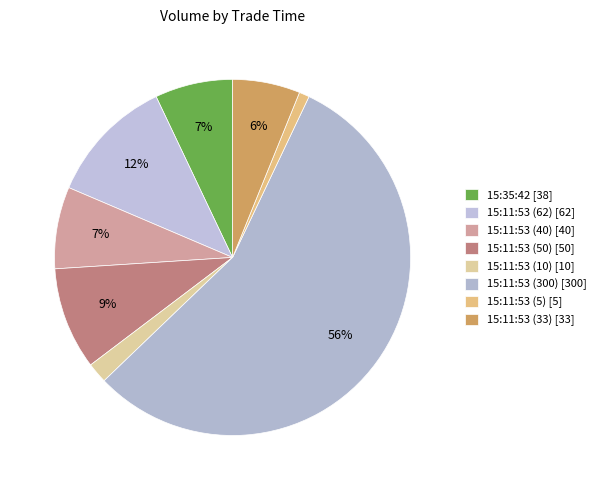

Which slice is the smallest?

15:11:53 (5)